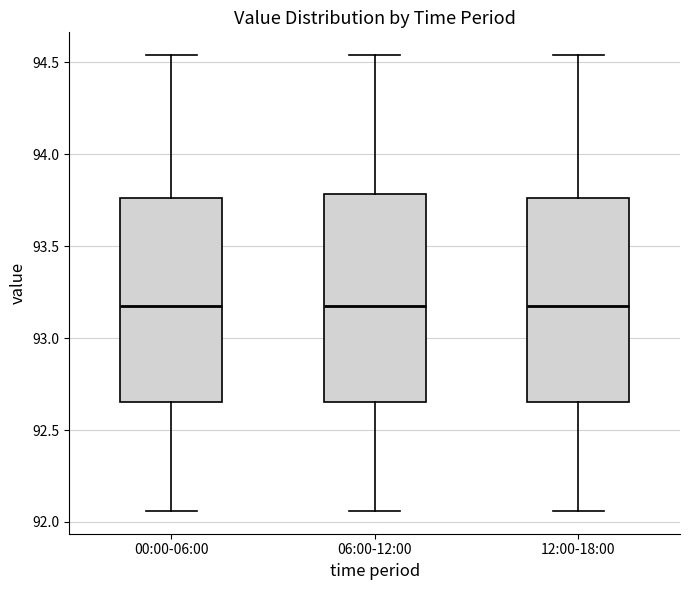

Reading left to right, read every box against the y-axis: the position of its median line, the range the box covers, and the ends of its whiskers. The values are not printed on the chart, so give them approximately, as read against the axis.

00:00-06:00: median 93.20, box 92.65 to 93.75, whiskers 92.05 to 94.55
06:00-12:00: median 93.20, box 92.65 to 93.80, whiskers 92.05 to 94.55
12:00-18:00: median 93.20, box 92.65 to 93.75, whiskers 92.05 to 94.55